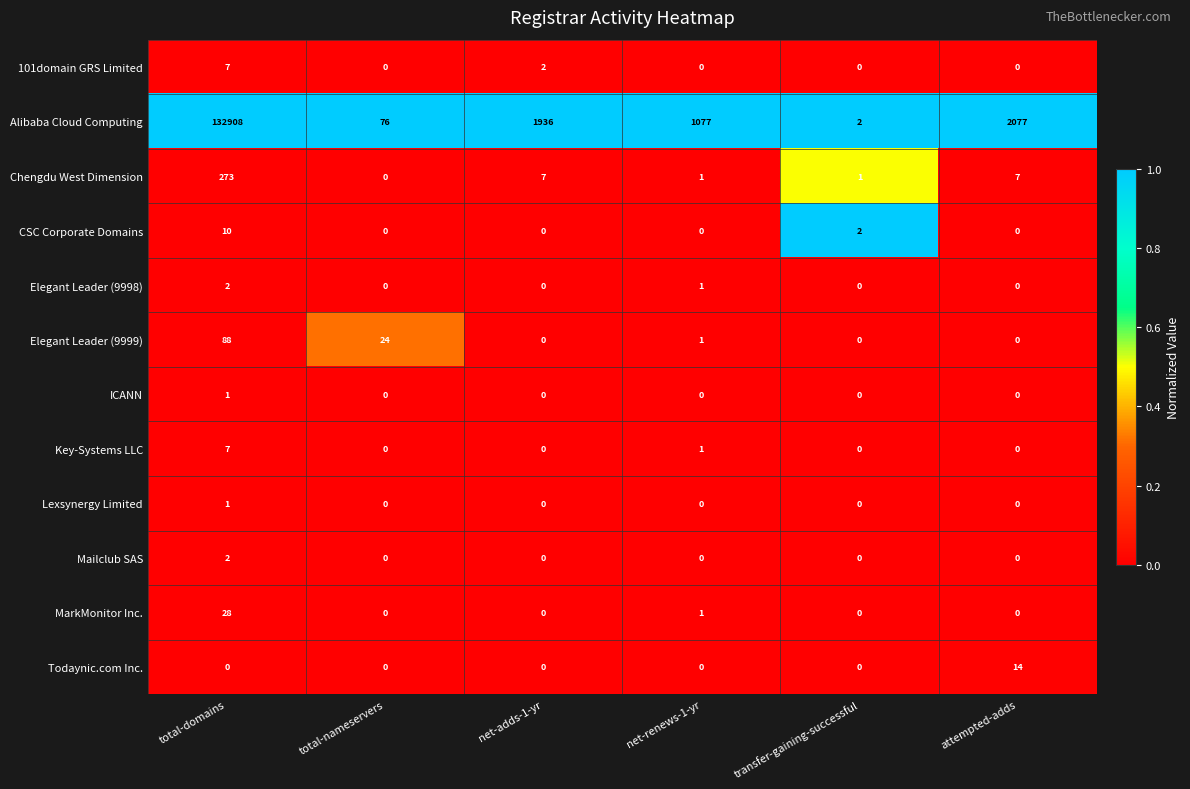

The Alibaba Cloud Computing series shows 944 at attempted-adds. True or false?

False